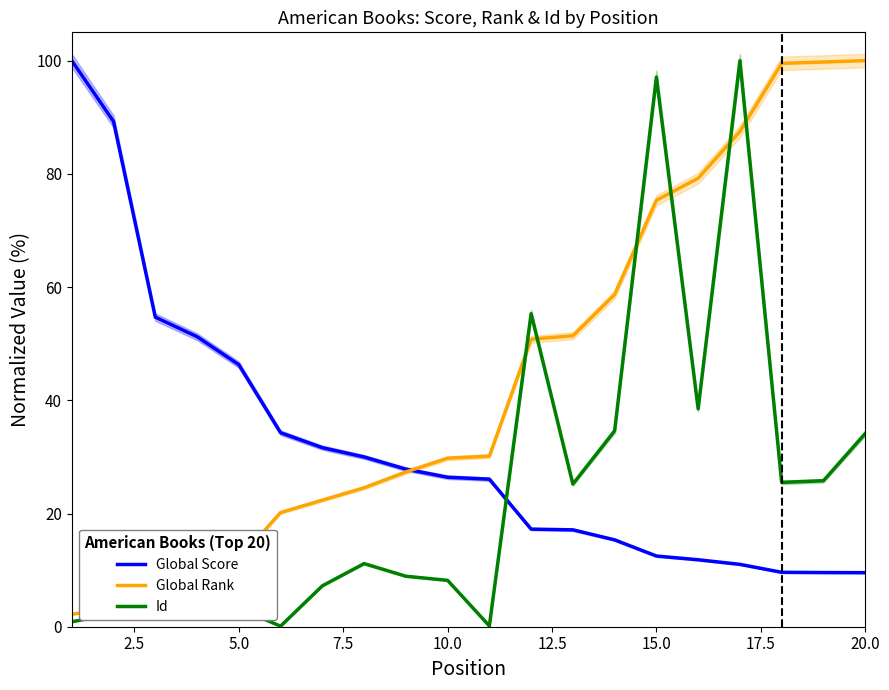

What is the maximum value for Global Score?

100.0